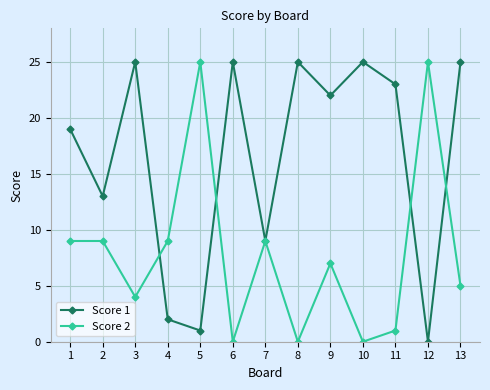

What is the greatest value displayed?

25